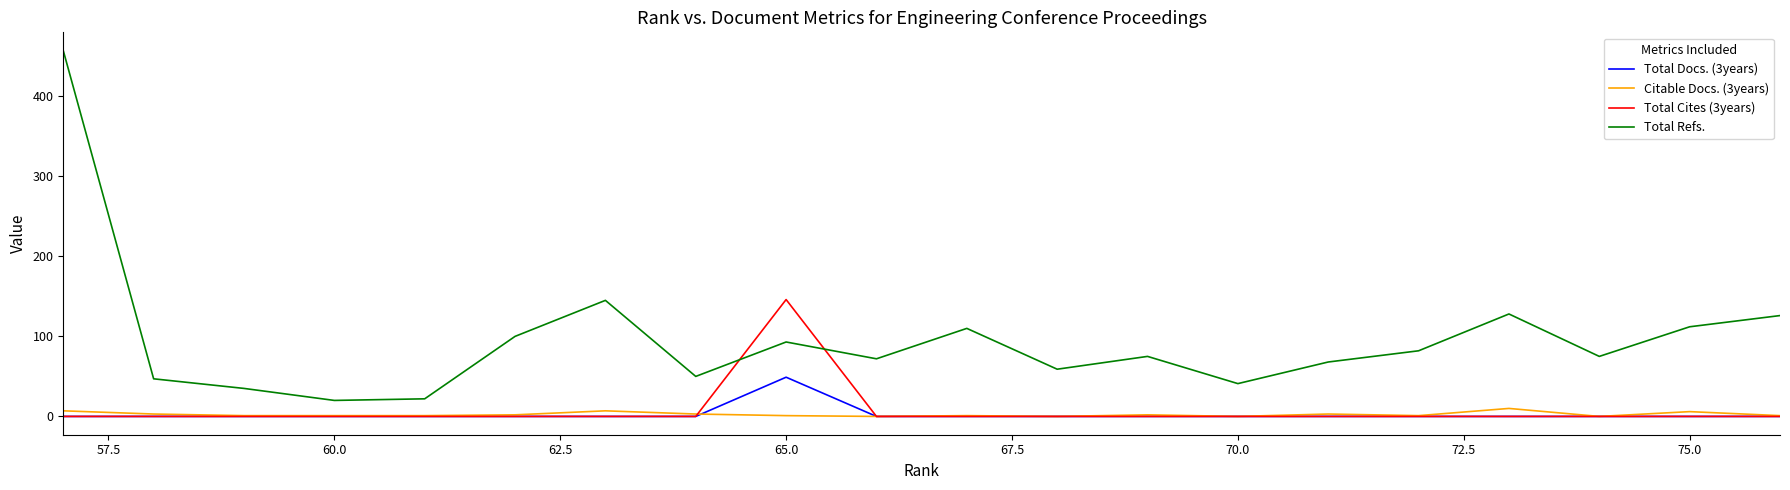

What is the average value of the Total Cites (3years) series?

7